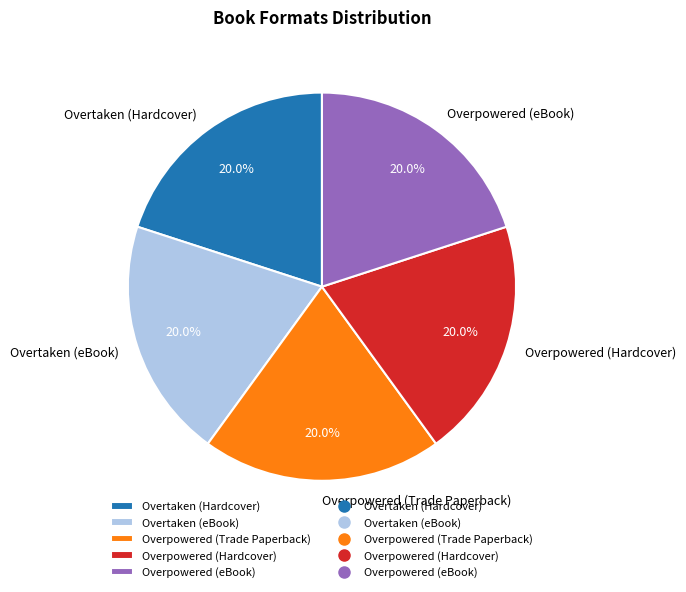

Does any single category account for the majority?

No